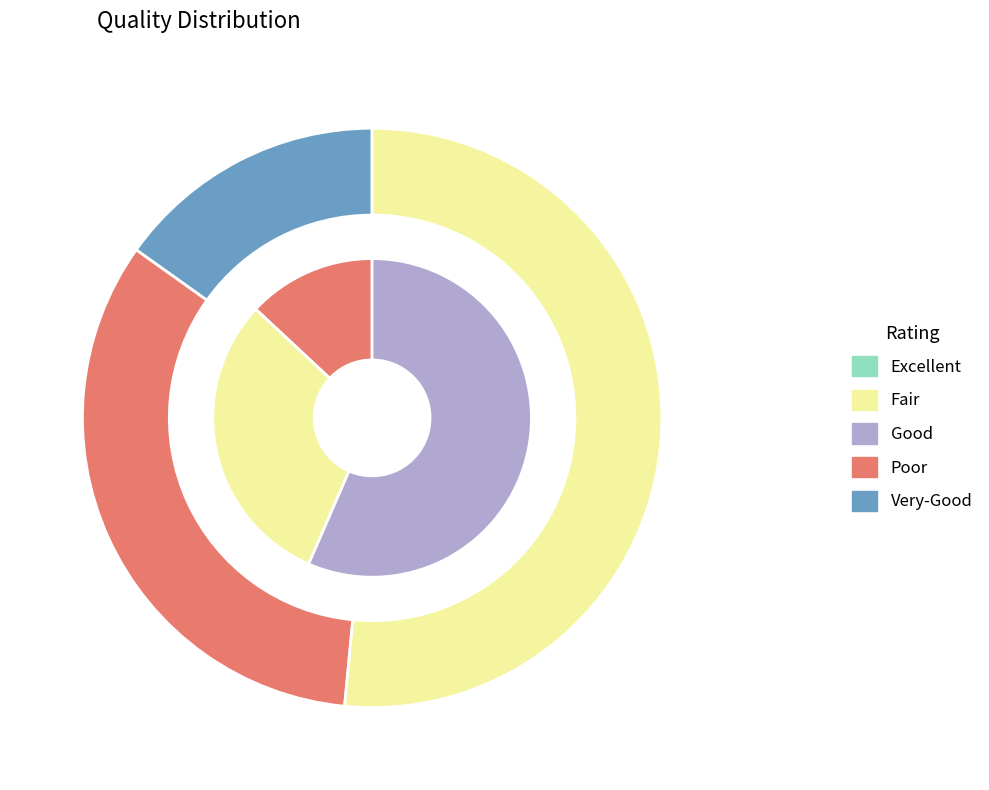

Does Value 2 represent more than half of the total?

No